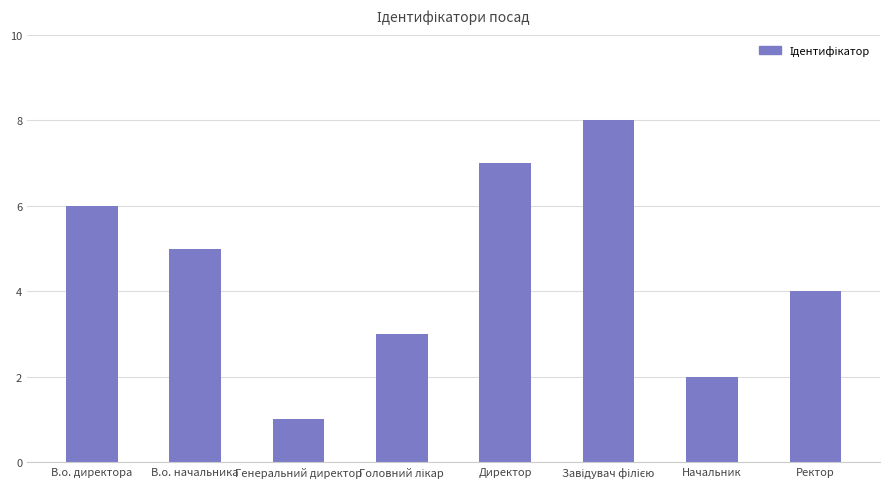

The chart shows a value of 5 at В.о. начальника. True or false?

True